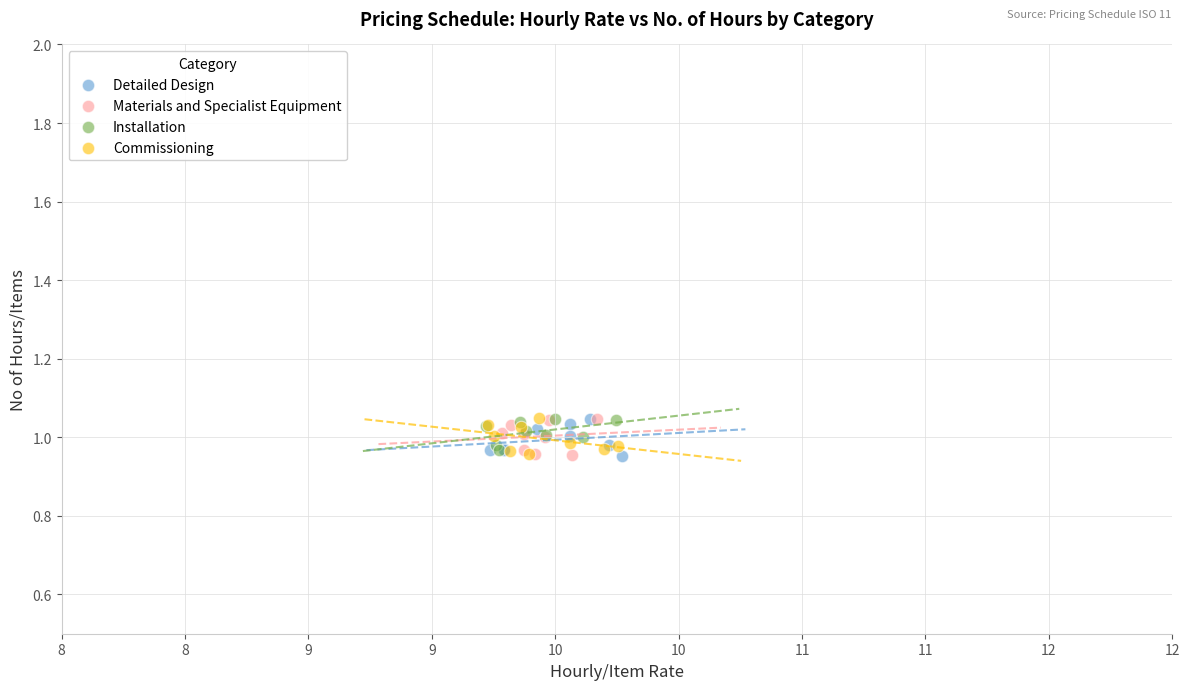

What are all the series names shown in the legend?

Detailed Design, Materials and Specialist Equipment, Installation, Commissioning